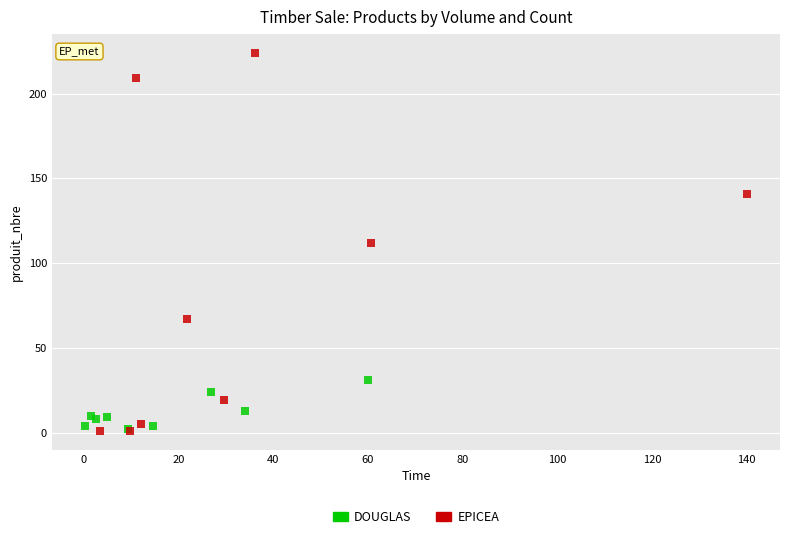

Which series reaches the maximum Y coordinate?

EPICEA